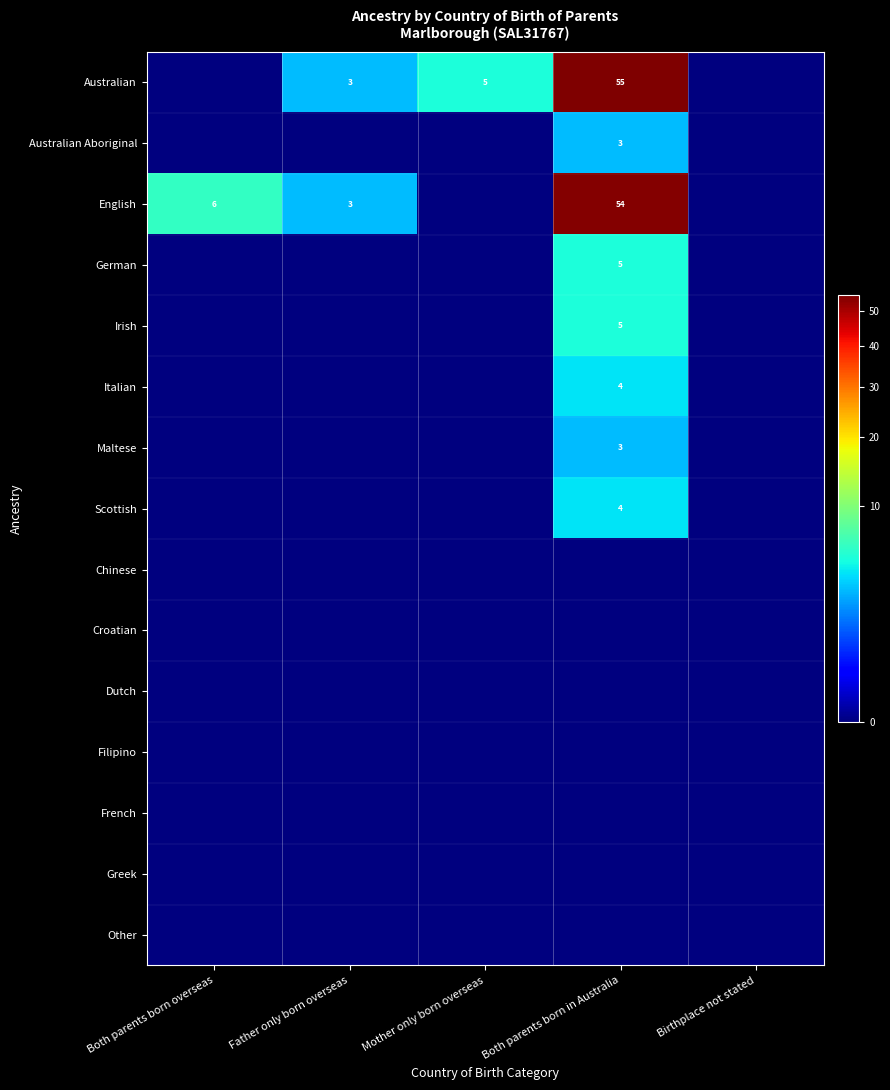

At which category does the chart reach its minimum across all series?

Both parents born overseas